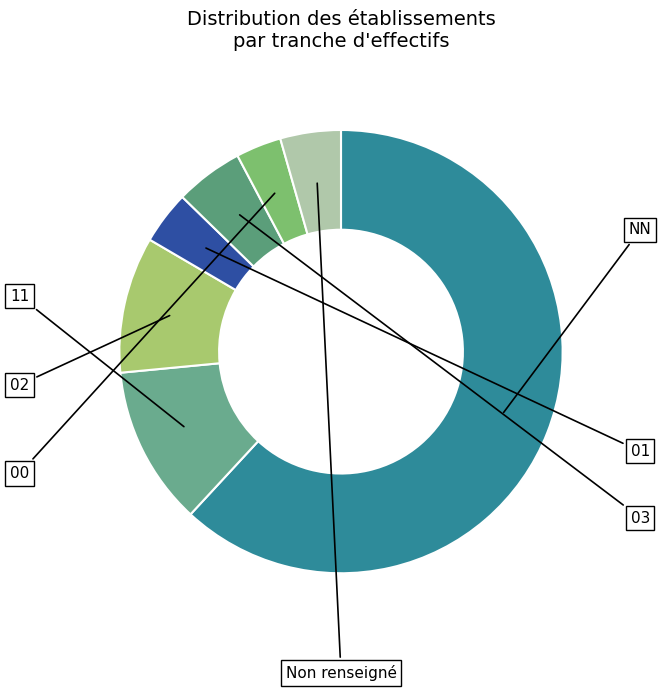

Is it true that 00 is 3% of the pie?

True